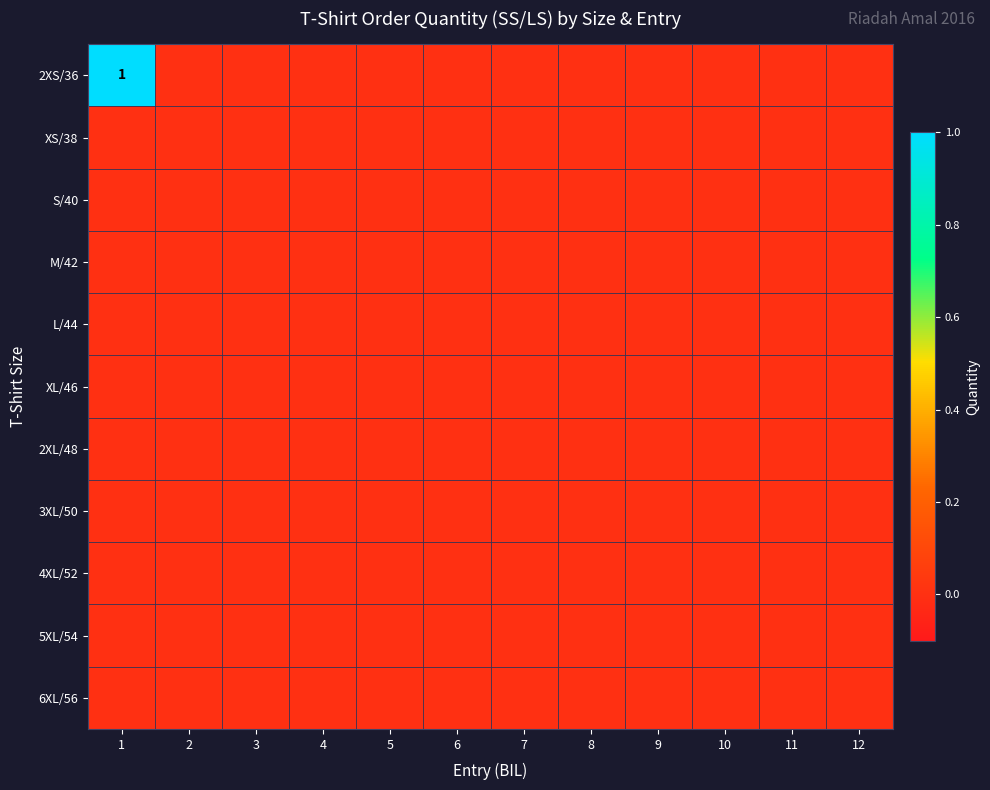

List the labels in order of XL/46 value, smallest first.

1, 2, 3, 4, 5, 6, 7, 8, 9, 10, 11, 12